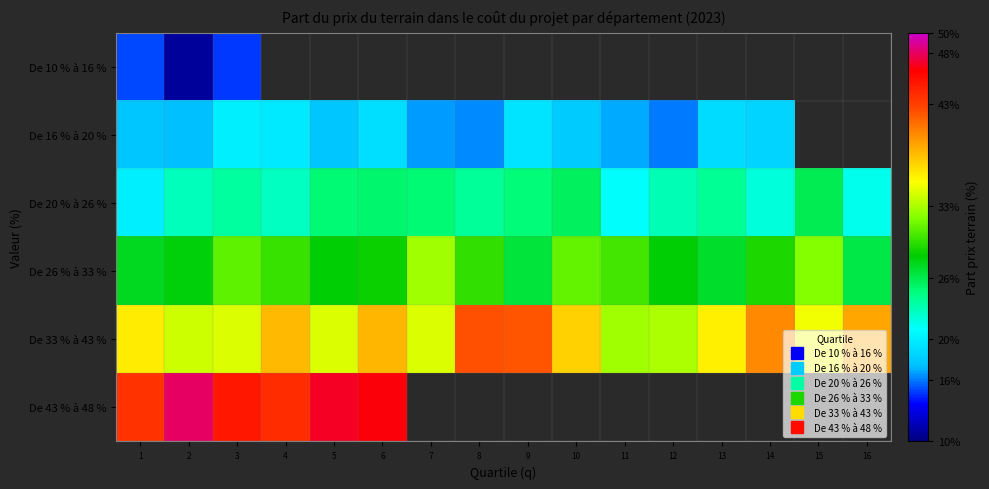

At which label is De 20 % à 26 % closest to 22?

14